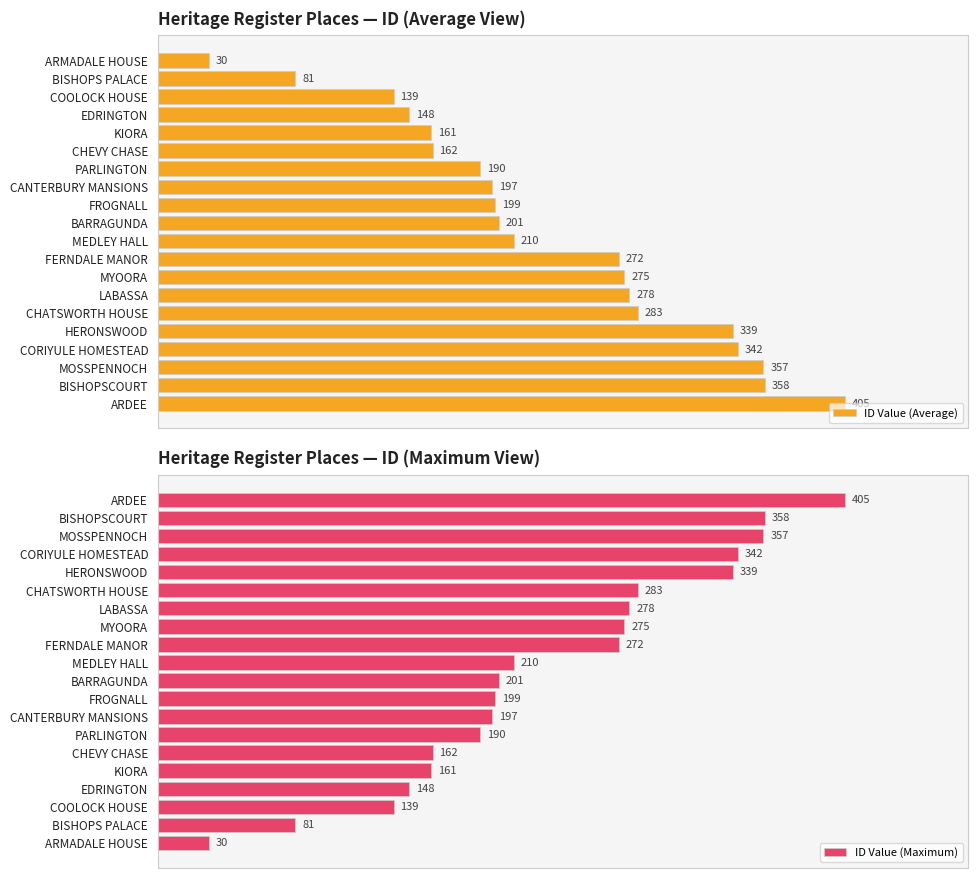

List the labels in order of ID Value (Average) value, smallest first.

ARMADALE HOUSE, BISHOPS PALACE, COOLOCK HOUSE, EDRINGTON, KIORA, CHEVY CHASE, PARLINGTON, CANTERBURY MANSIONS, FROGNALL, BARRAGUNDA, MEDLEY HALL, FERNDALE MANOR, MYOORA, LABASSA, CHATSWORTH HOUSE, HERONSWOOD, CORIYULE HOMESTEAD, MOSSPENNOCH, BISHOPSCOURT, ARDEE